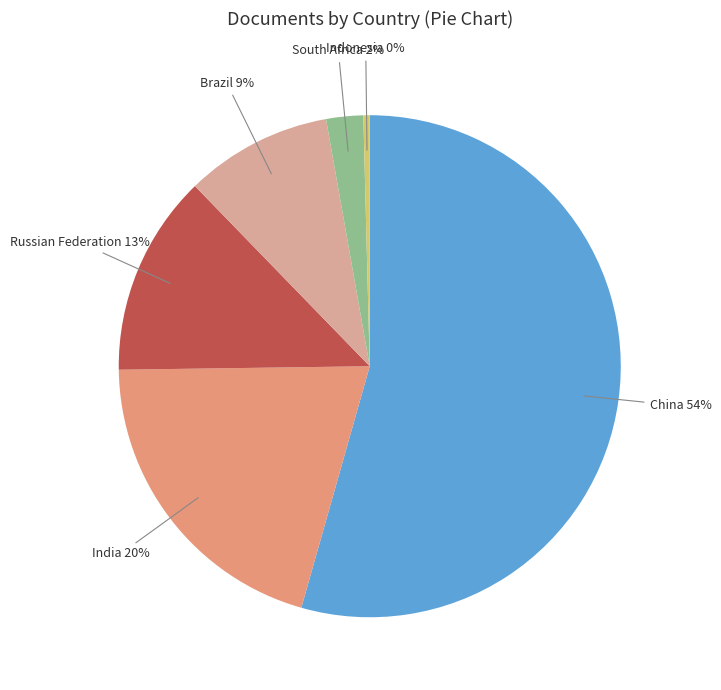

The South Africa slice represents 2% of the pie. True or false?

True